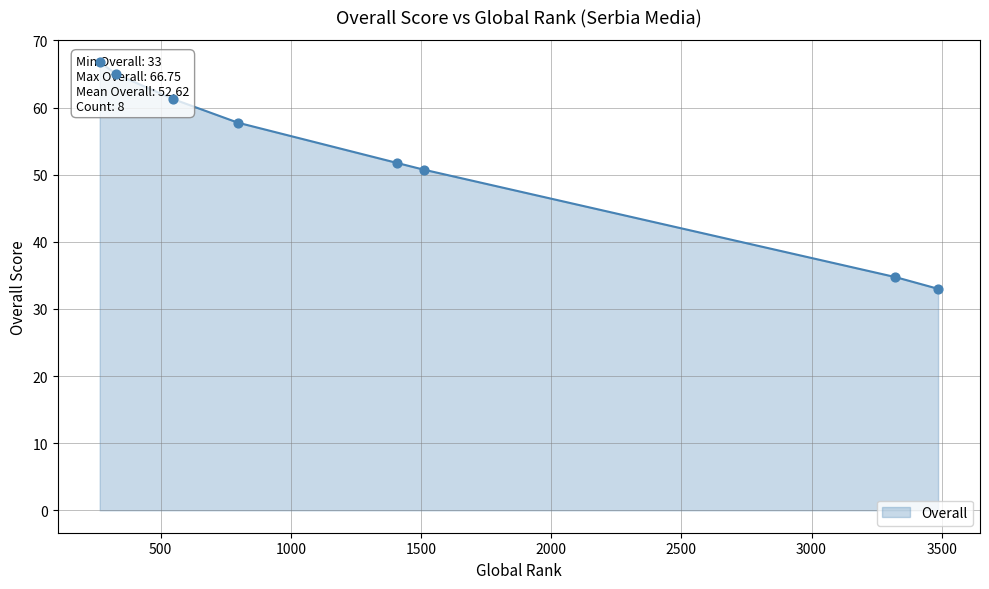

Approximately how many times larger is the value at 1511 compared to 1407?

1.0